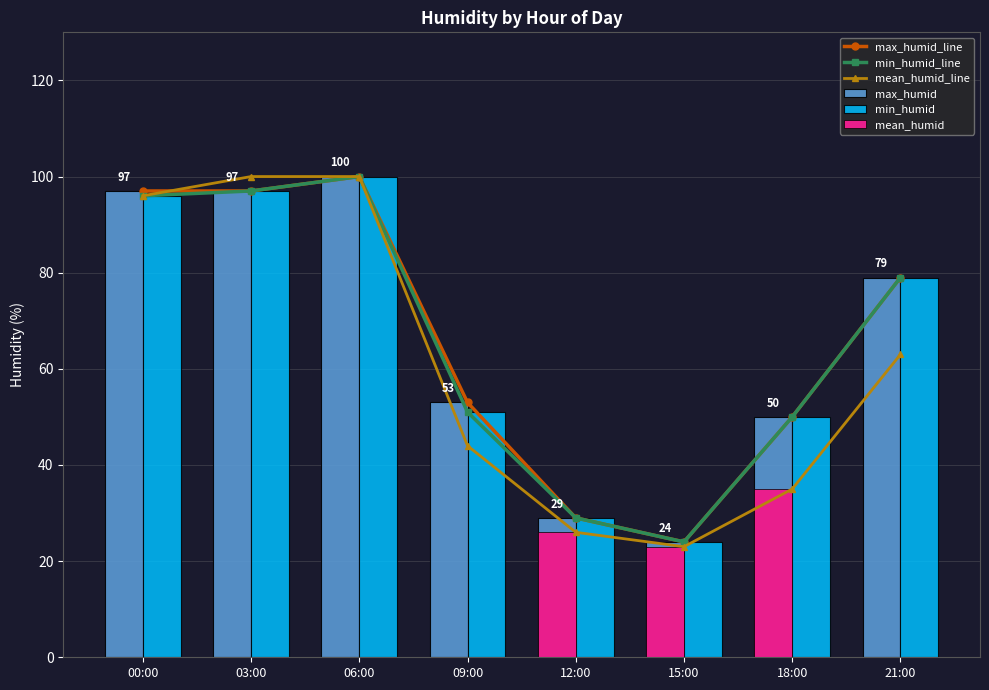

At which category is the sum across all series the highest?

06:00